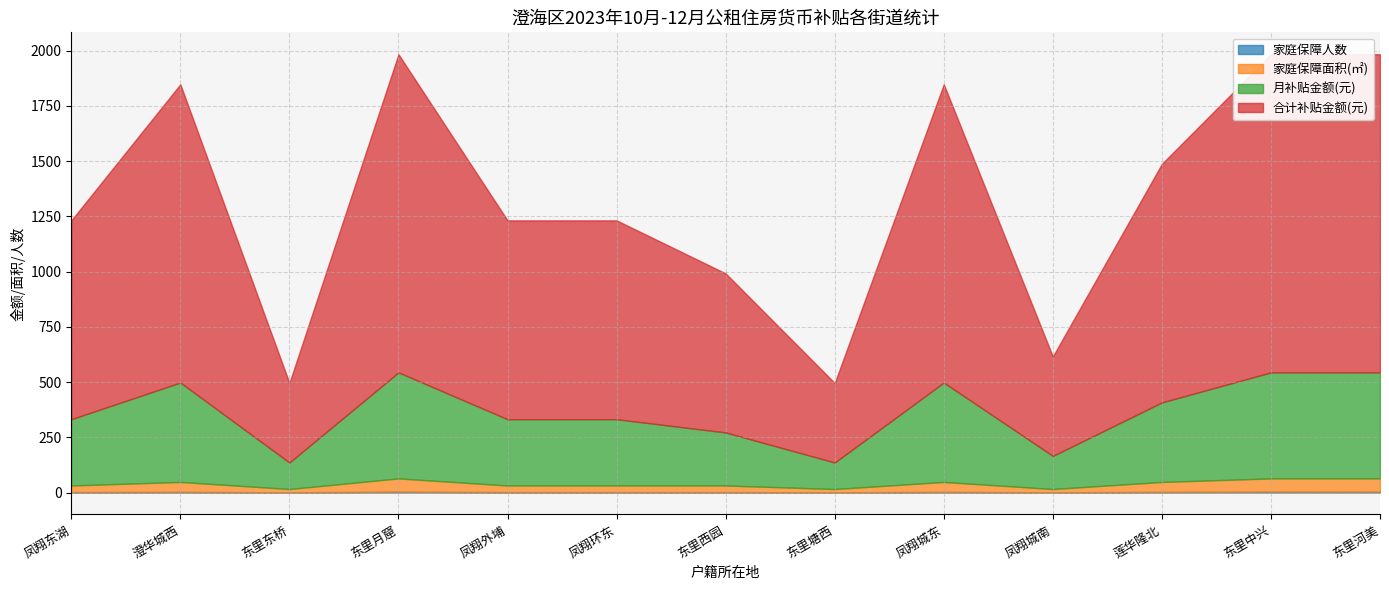

What is the spread (max minus min) of values at 东里西园?

718